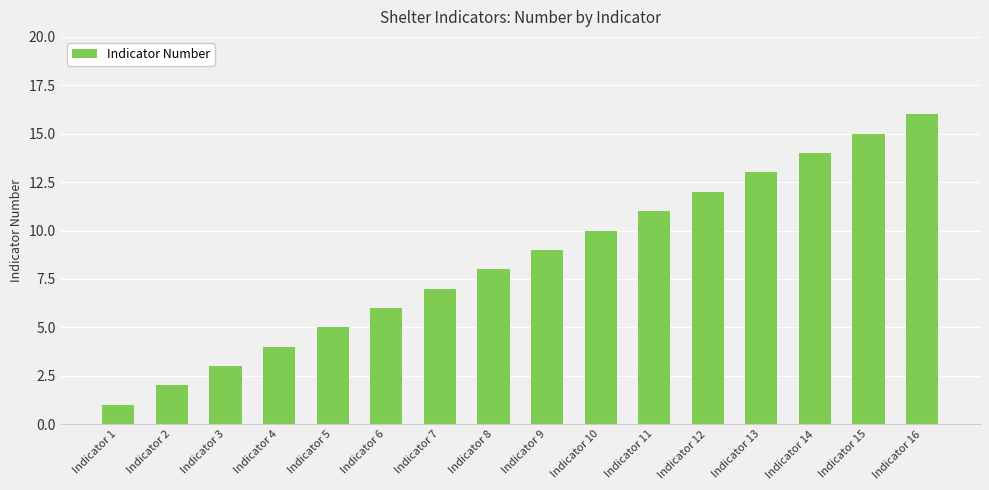

What is the difference between the second highest and second lowest values?

13